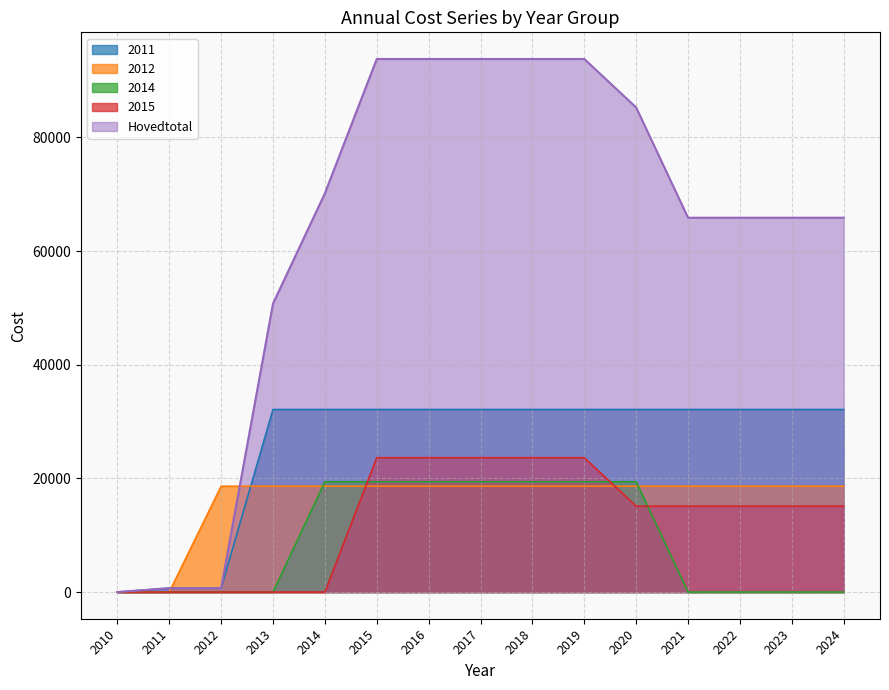

What is the highest value of the 2012 series?

18629.4